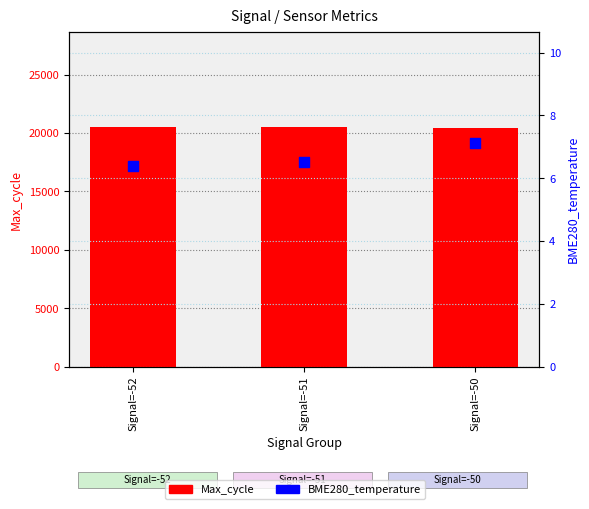

What are all the series names shown in the legend?

Max_cycle, BME280_temperature